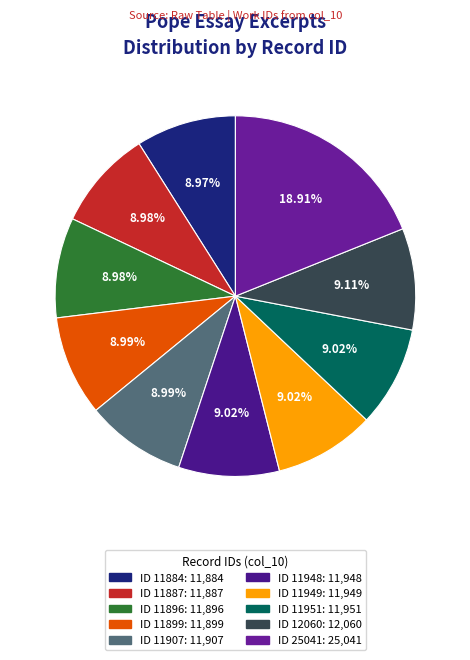

How many slices are in this pie chart?

10